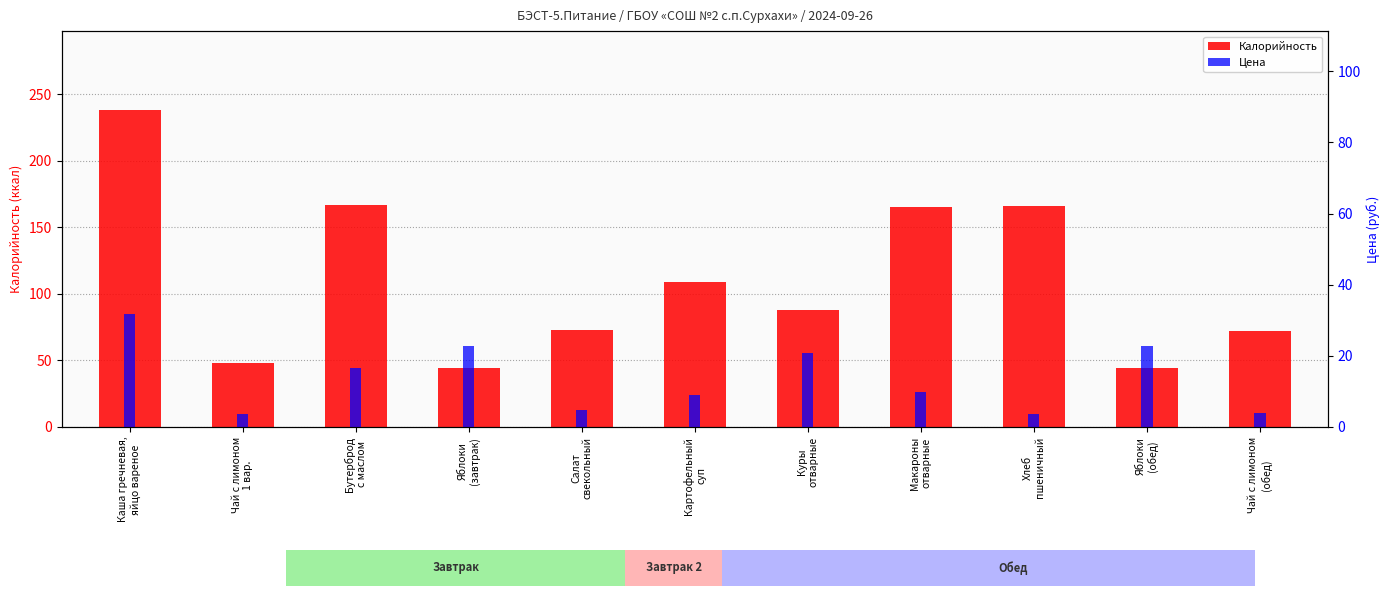

At how many categories does at least one series exceed 11?

11